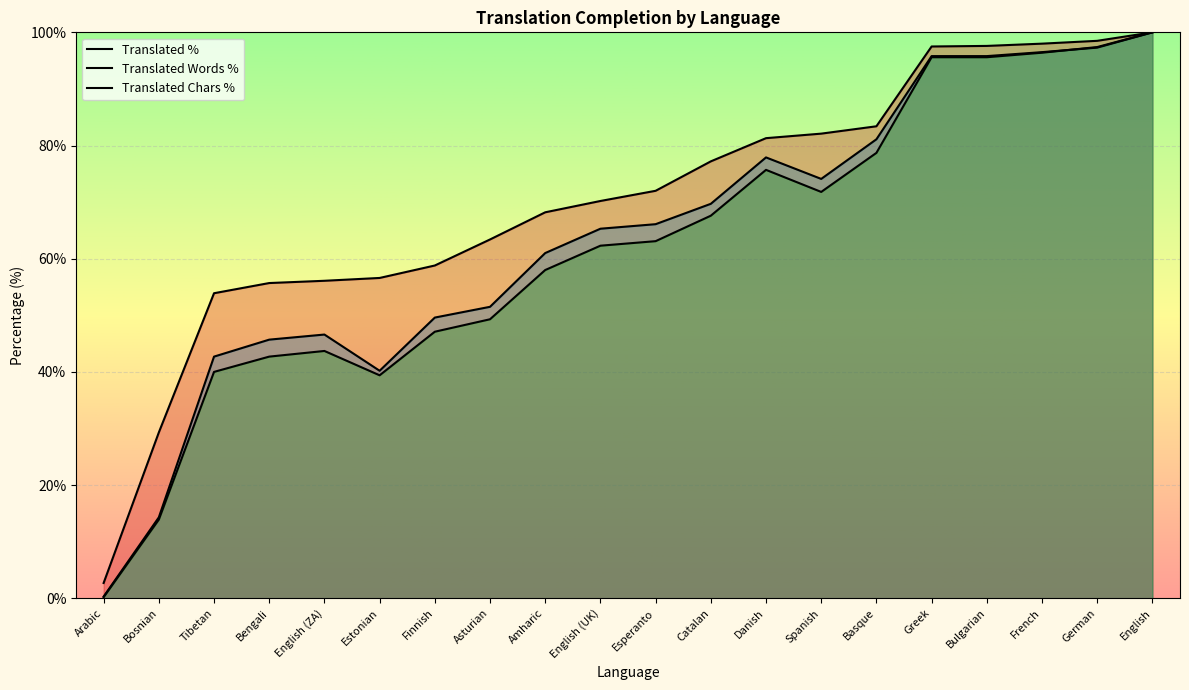

What is the difference between the highest and lowest values at Spanish?

10.3